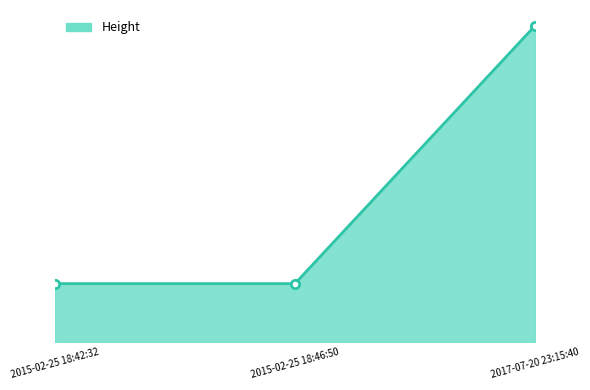

Is this an area chart (filled region under the line)?

Yes